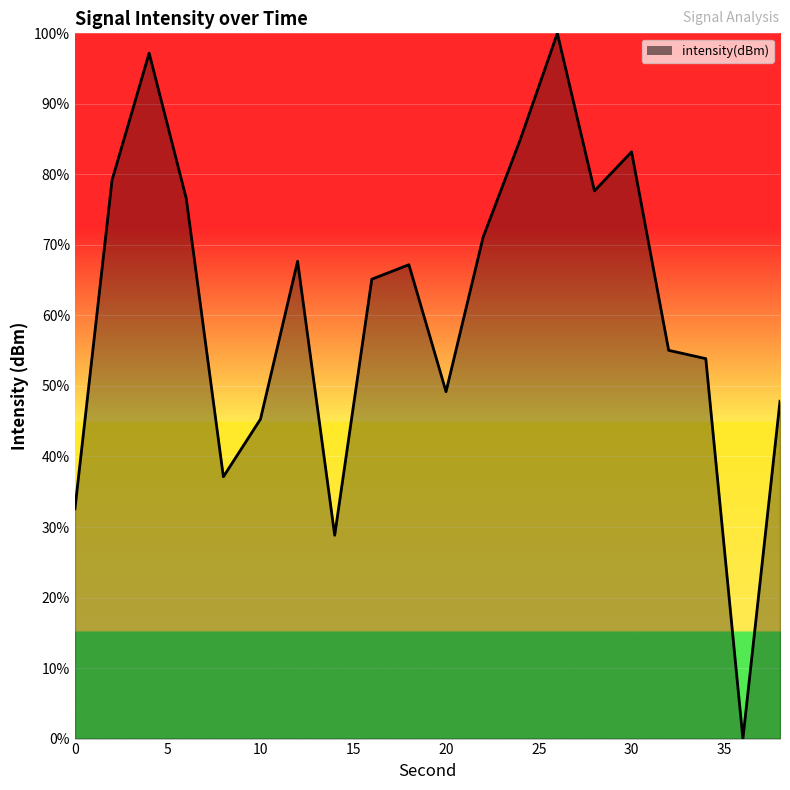

What is the greatest value displayed?

100.0